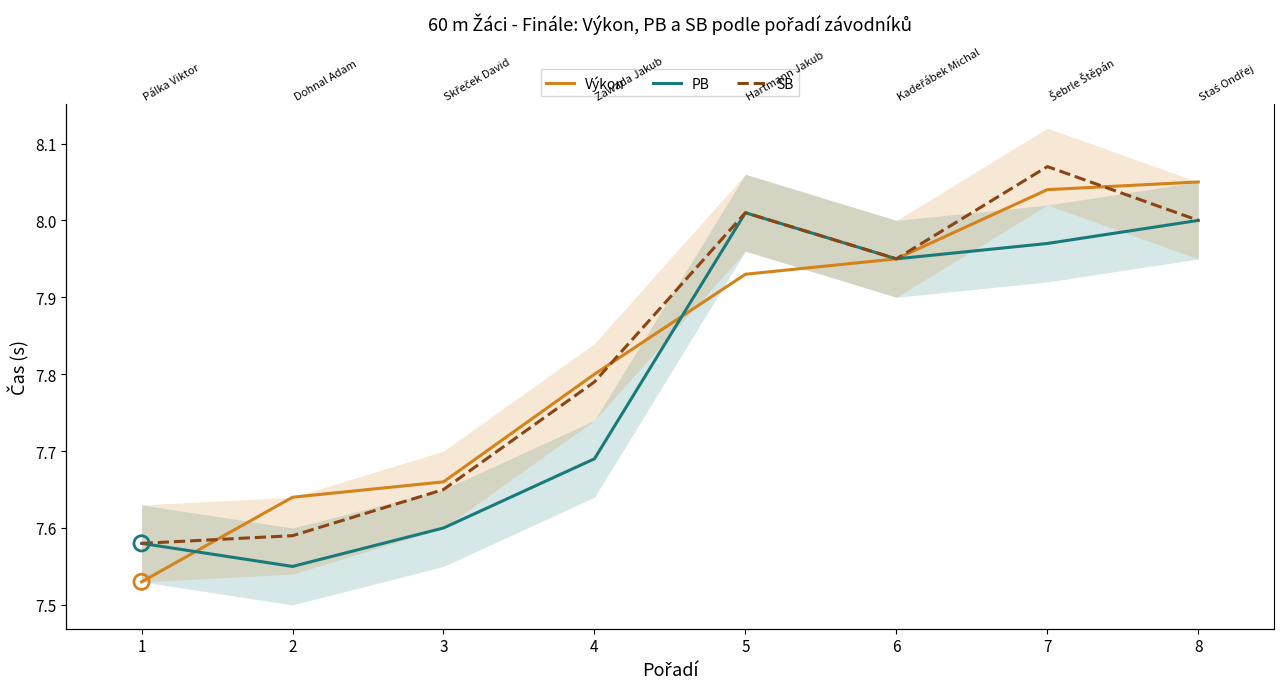

What are all the series names shown in the legend?

Výkon, PB, SB